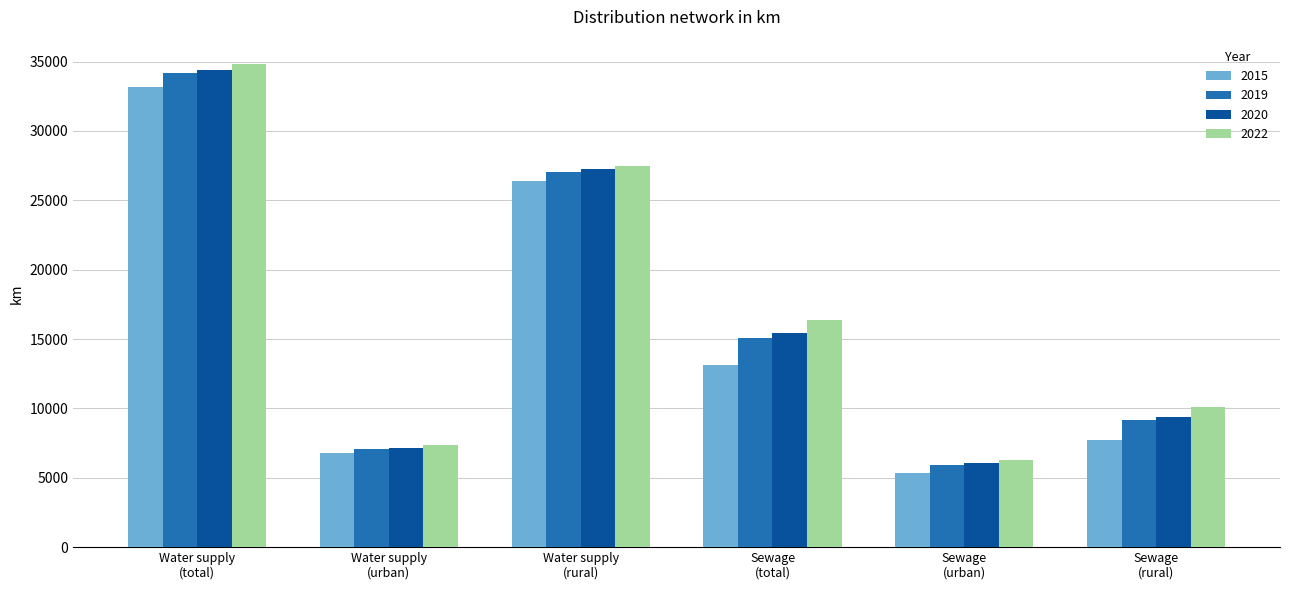

What is the label of the 6th bar from the right?

Water supply
(total)